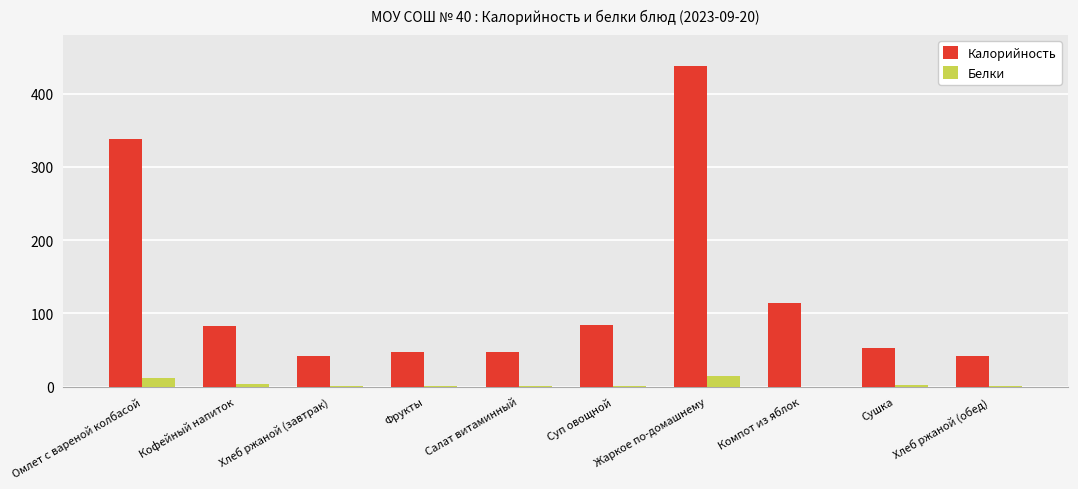

Is the value of Калорийность at Хлеб ржаной (завтрак) greater than the value of Белки at Омлет с вареной колбасой?

Yes